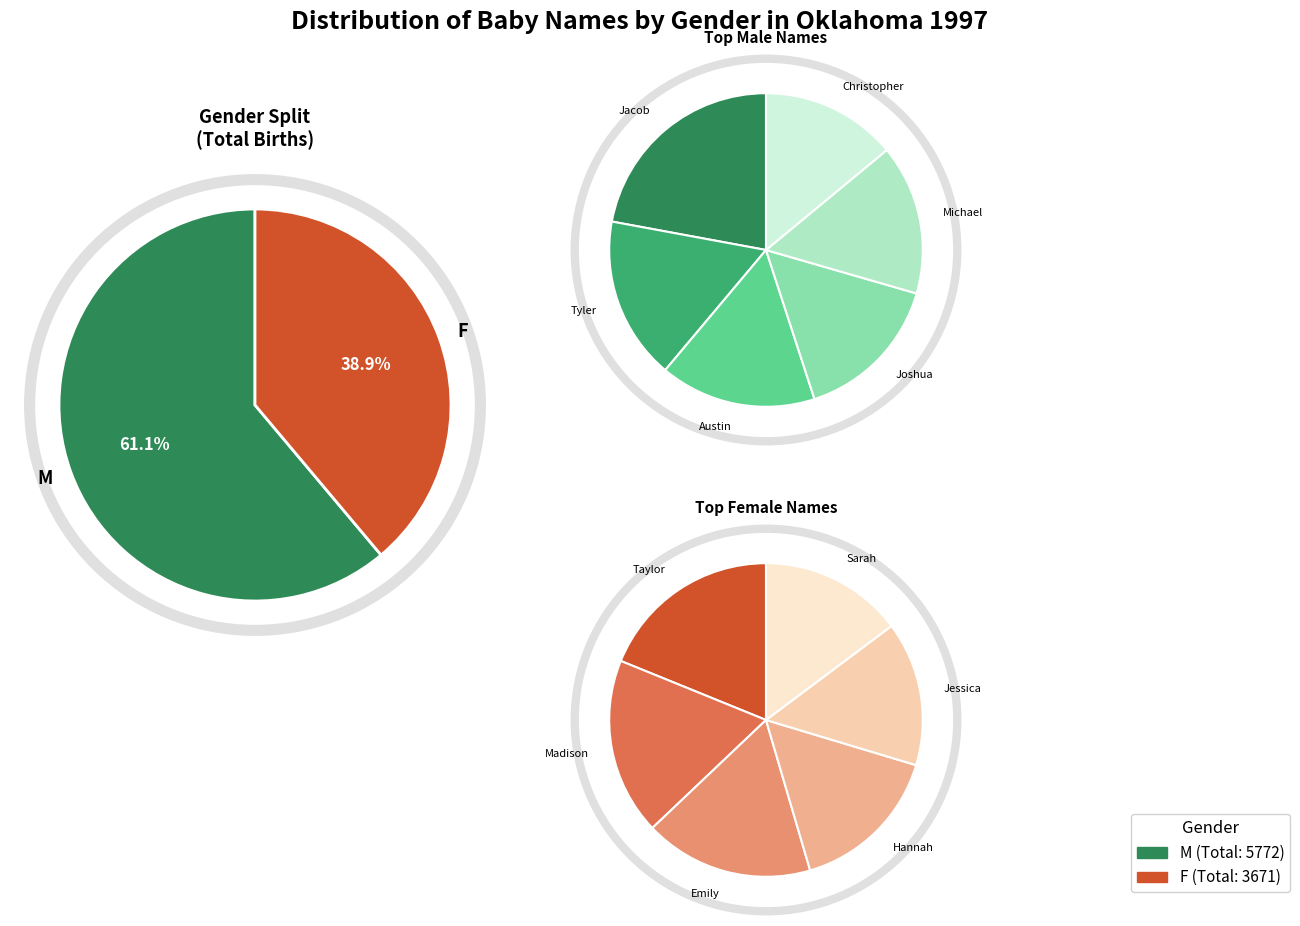

Does Tyler represent more than half of the total?

No